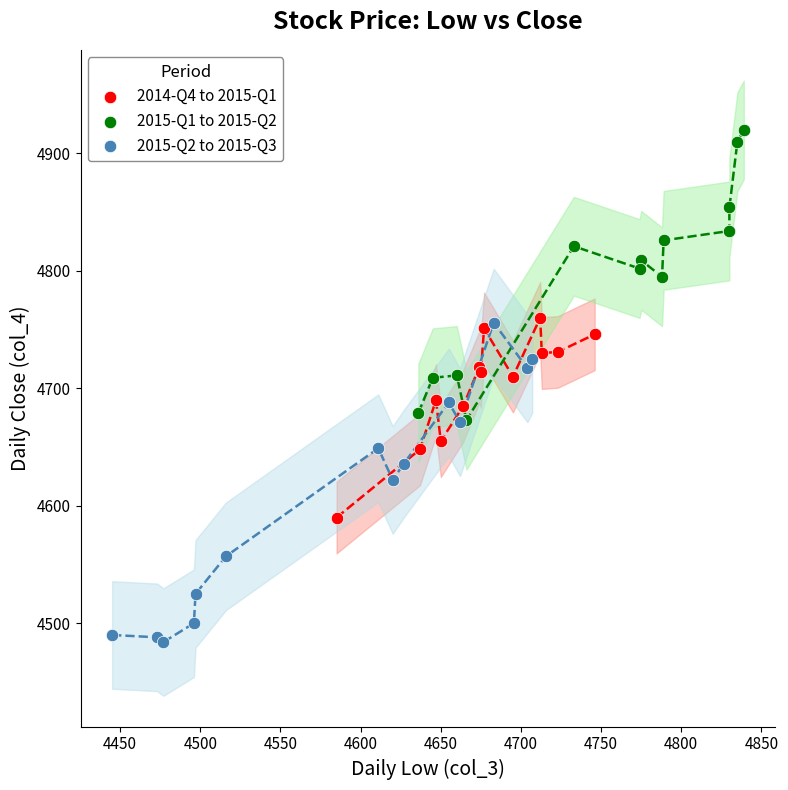

Which series reaches the minimum Y coordinate?

2015-Q2 to 2015-Q3